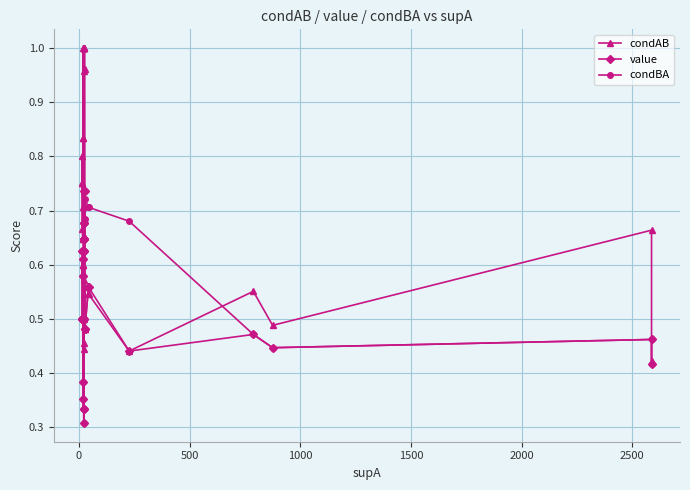

Reading left to right, extract all data points from this chart.

condAB: 0.7	0.8	0.8	0.8	0.7	0.6	0.6	0.8	0.8	1.0	0.6	0.6	0.6	0.6	0.4	0.5	1.0	1.0	1.0	0.5	1.0	1.0	0.7	0.7	0.5	1.0	1.0	1.0	0.5	0.5	0.6	0.5	0.4	0.6	0.5	0.7	0.4
value: 0.6	0.5	0.5	0.5	0.5	0.6	0.6	0.6	0.6	0.4	0.5	0.5	0.4	0.3	0.3	0.5	0.6	0.6	0.6	0.3	0.6	0.7	0.6	0.6	0.5	0.7	0.7	0.7	0.5	0.5	0.6	0.6	0.4	0.5	0.4	0.5	0.4
condBA: 0.6	0.5	0.5	0.5	0.5	0.6	0.6	0.6	0.6	0.4	0.5	0.5	0.4	0.3	0.3	0.5	0.6	0.6	0.6	0.3	0.6	0.7	0.6	0.6	0.5	0.7	0.7	0.7	0.7	0.7	0.7	0.7	0.7	0.5	0.4	0.5	0.4